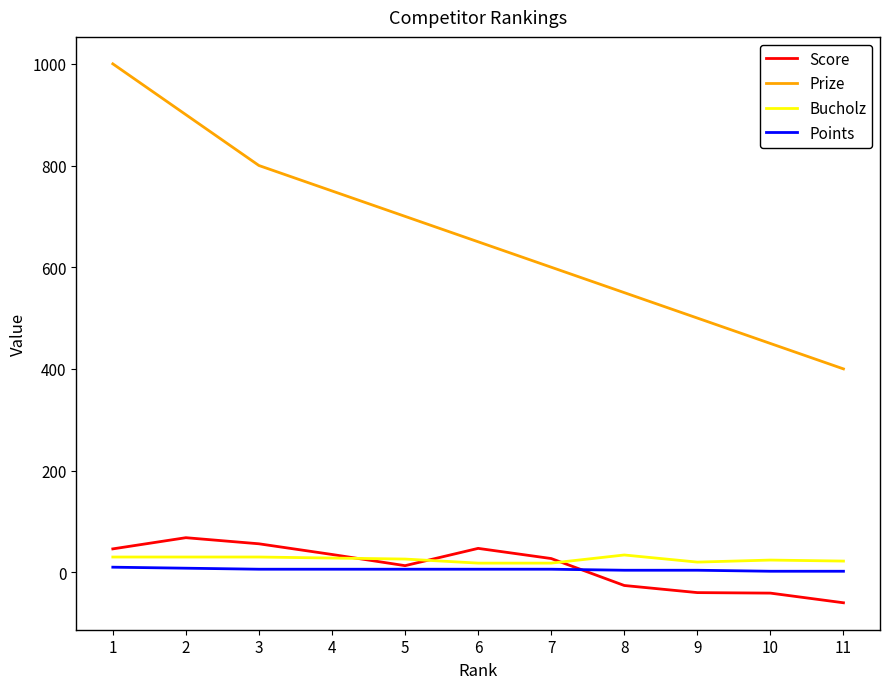

True or false: Prize and Points intersect in this chart.

False